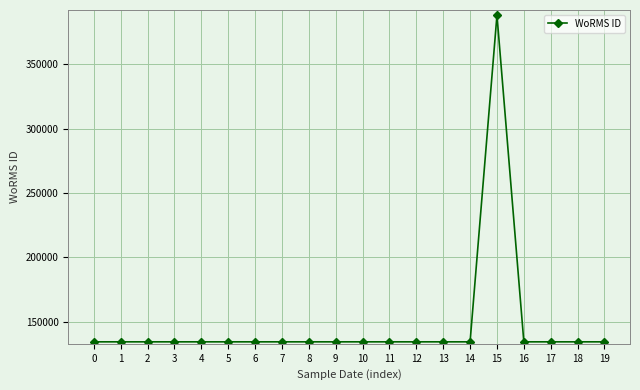

Reading left to right, what are all the values shown in this chart?

134529	134529	134529	134529	134529	134529	134529	134529	134529	134529	134529	134529	134529	134529	134529	387974	134529	134529	134529	134529